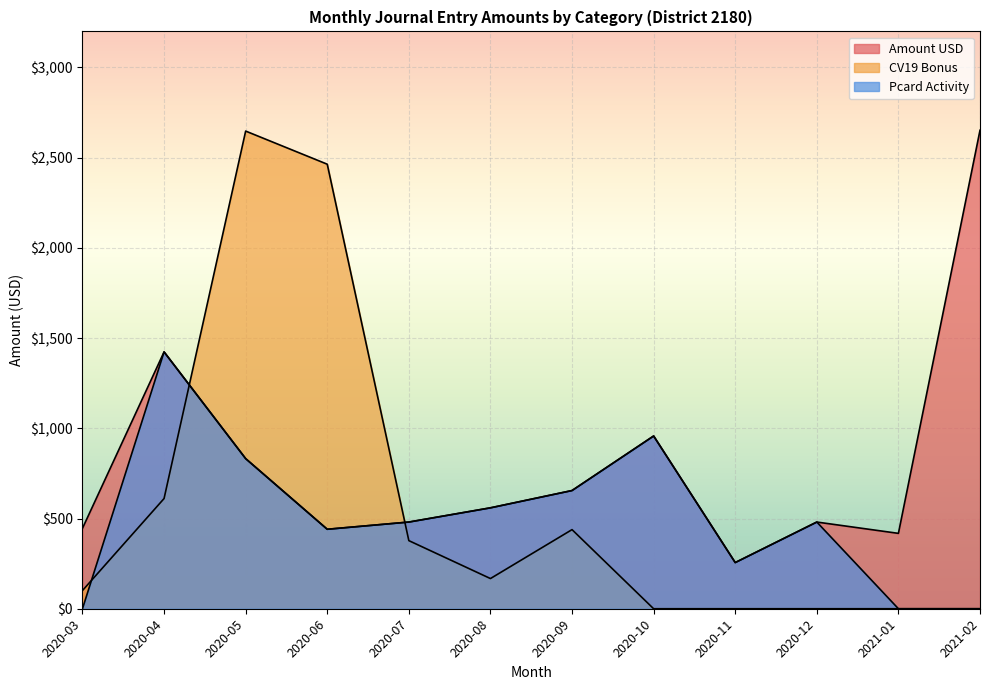

Count the number of values greater than 559.

6